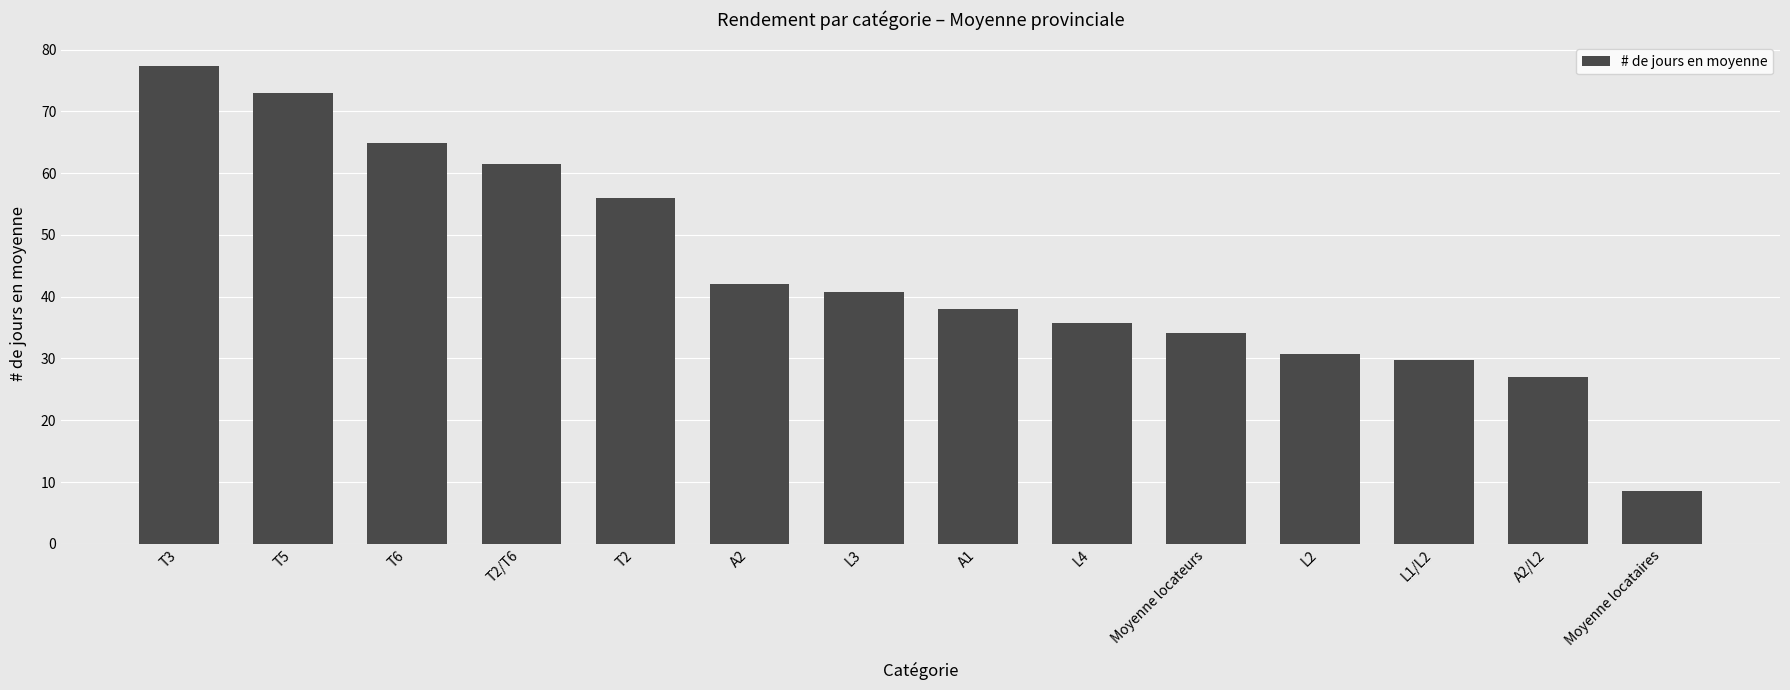

How many data points are above 40?

7